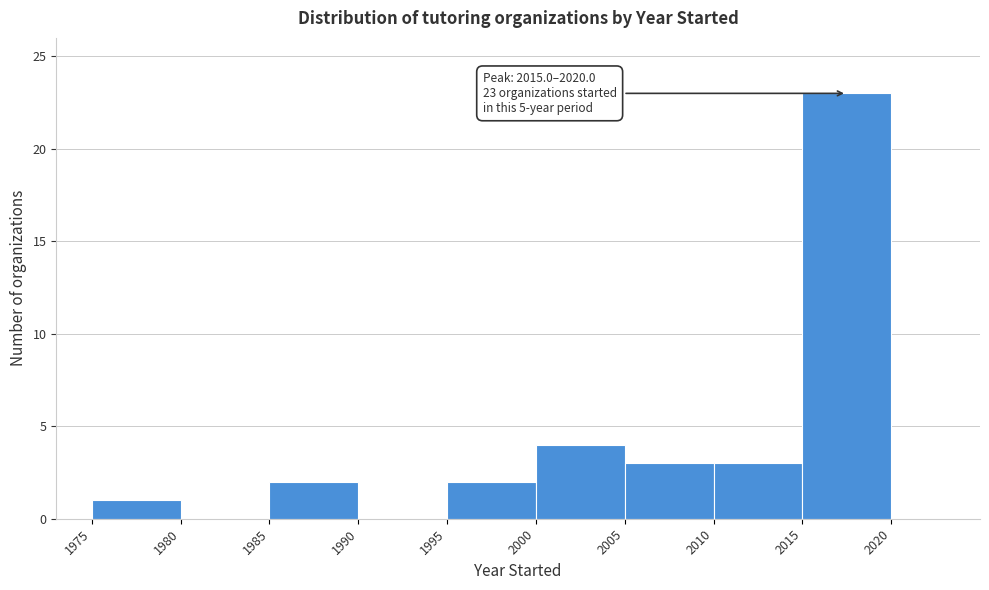

Which range on the x-axis has the tallest bar?

2015 to 2020